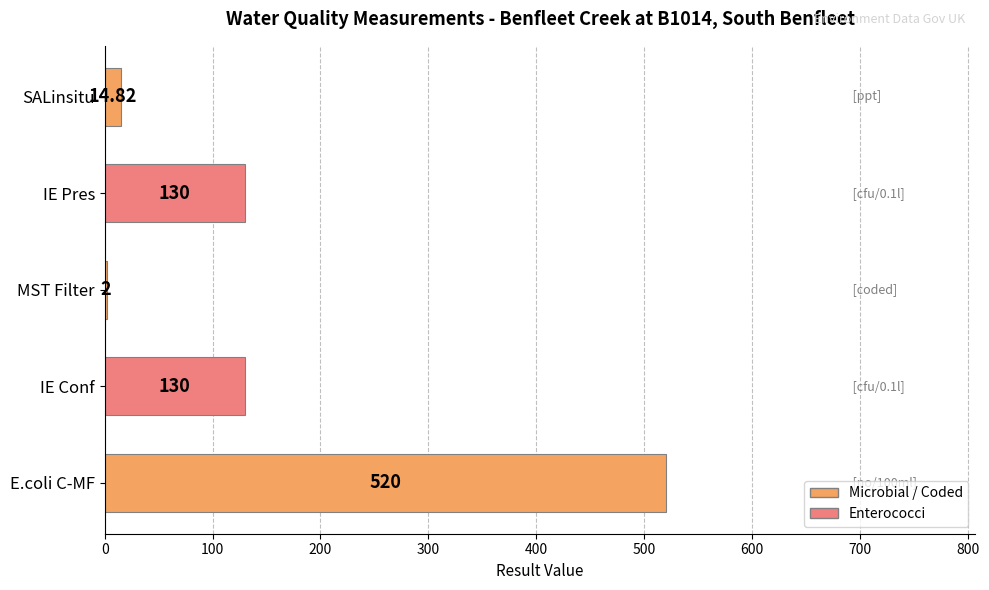

What is the sum of the values at IE Pres and MST Filter?

132.0